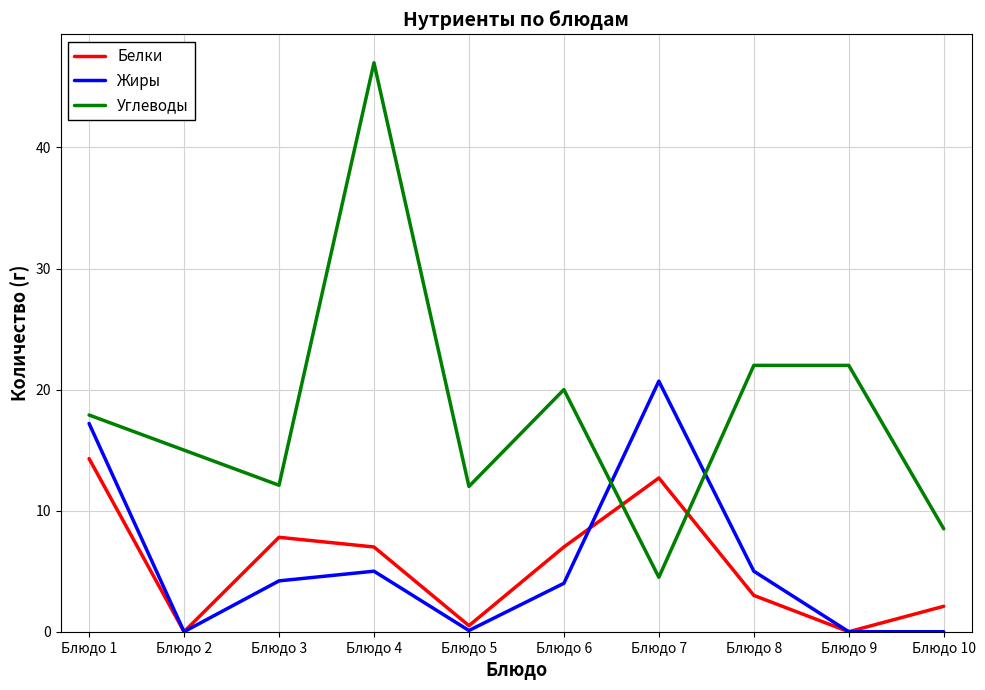

What is the spread (max minus min) of values at Блюдо 4?

42.0